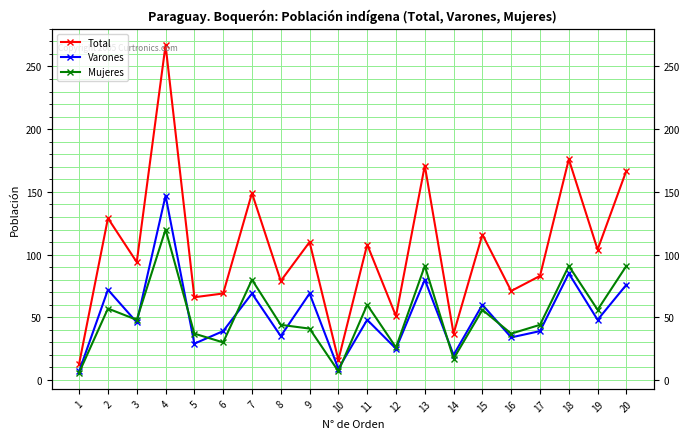

Reading left to right, transcribe all the data shown in this chart.

Total: 1=13	2=129	3=94	4=267	5=66	6=69	7=149	8=79	9=110	10=16	11=108	12=51	13=171	14=37	15=116	16=71	17=83	18=176	19=104	20=167
Varones: 1=7	2=72	3=46	4=147	5=29	6=39	7=69	8=35	9=69	10=9	11=48	12=25	13=80	14=20	15=60	16=34	17=39	18=85	19=48	20=76
Mujeres: 1=6	2=57	3=48	4=120	5=37	6=30	7=80	8=44	9=41	10=7	11=60	12=26	13=91	14=17	15=56	16=37	17=44	18=91	19=56	20=91